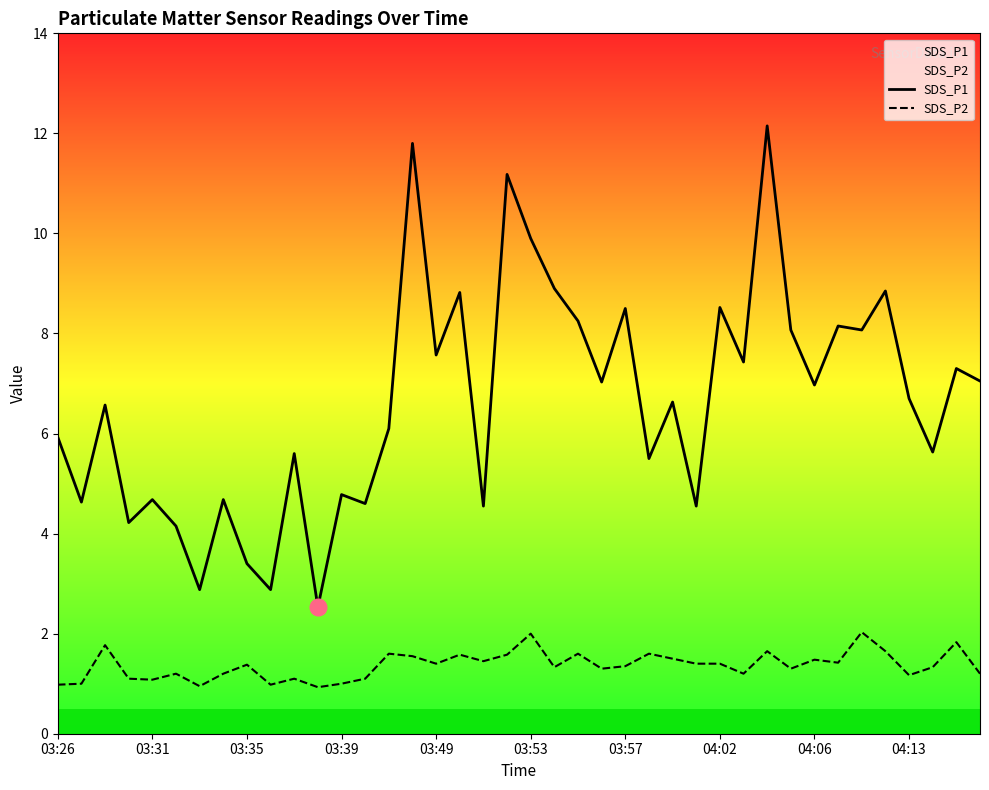

List the series in order of their overall mean, lowest first.

SDS_P2, SDS_P1